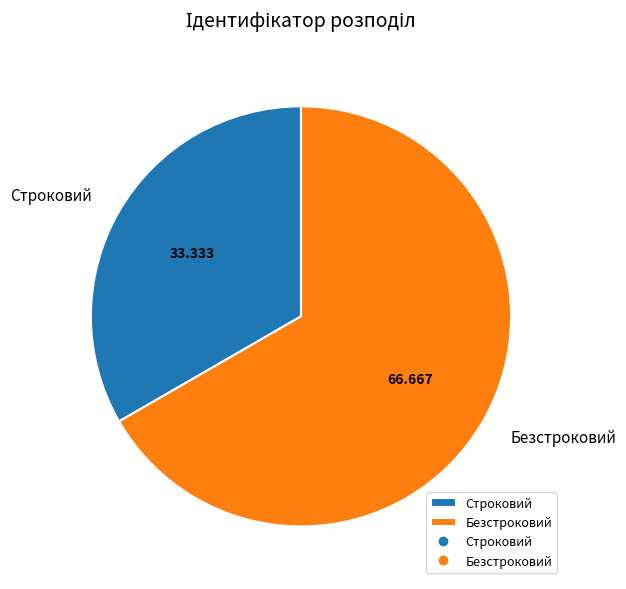

How many slices are in this pie chart?

2